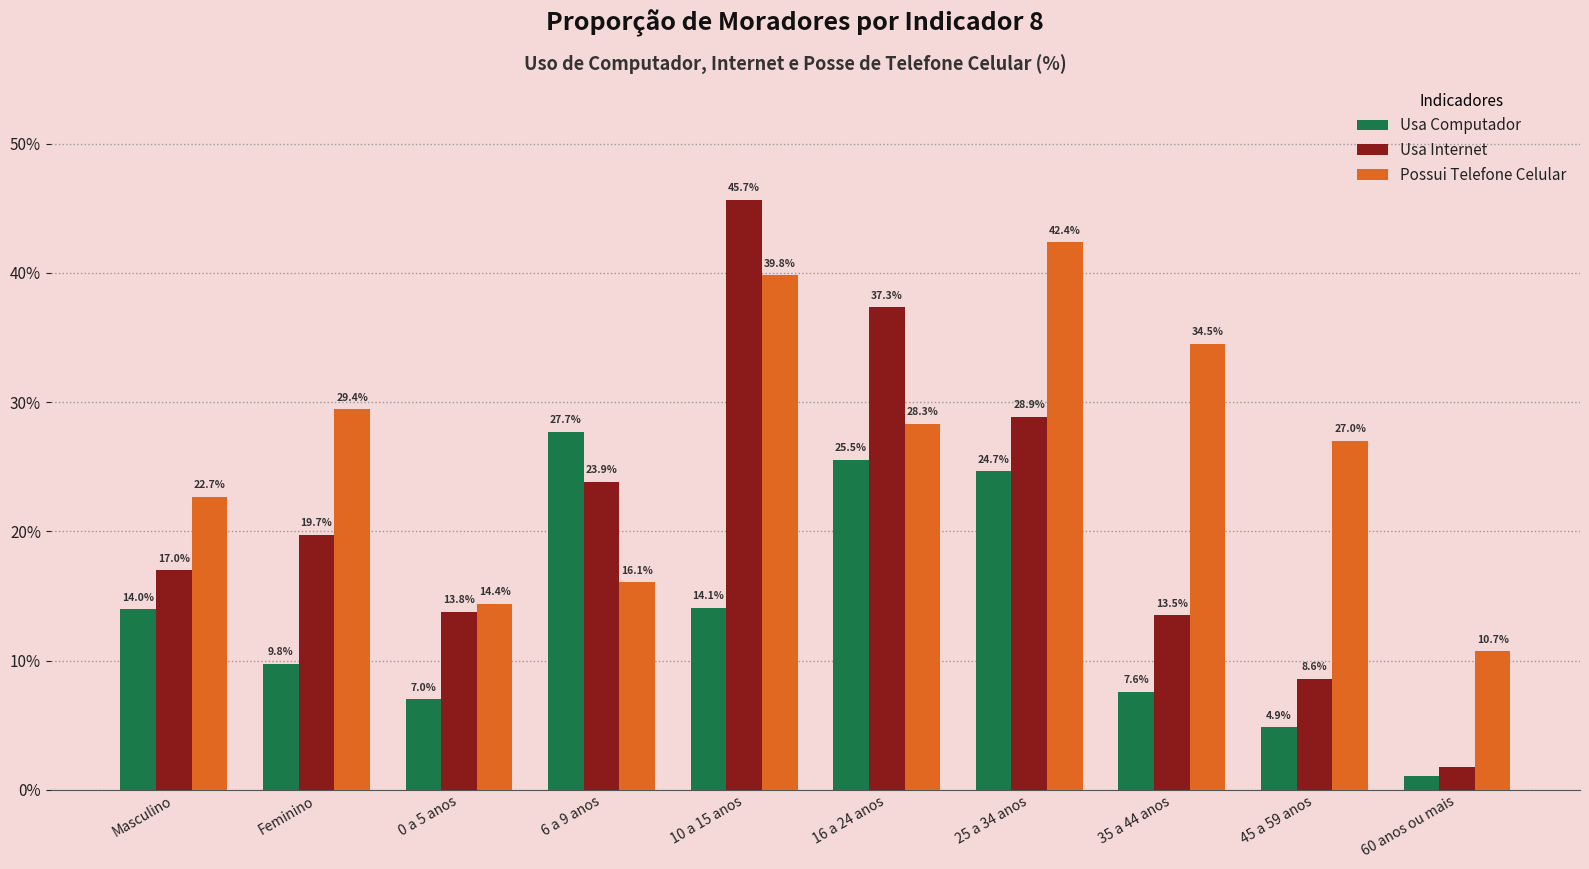

True or false: Usa Internet has a value of 66.2 at 16 a 24 anos.

False